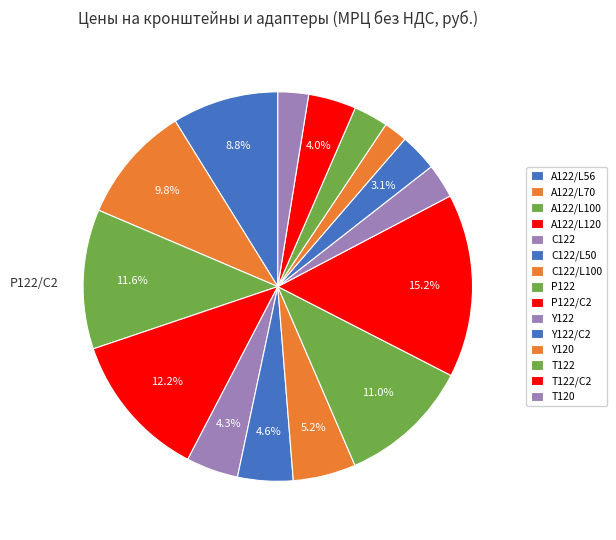

What is the change in value from A122/L70 to P122/C2?

+10455